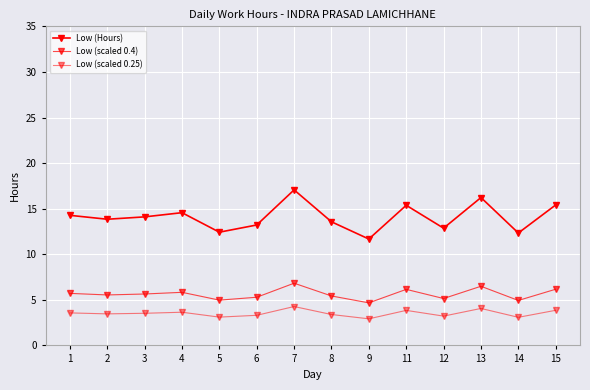

Rank the series by their average value, from highest to lowest.

Low (Hours), Low (scaled 0.4), Low (scaled 0.25)